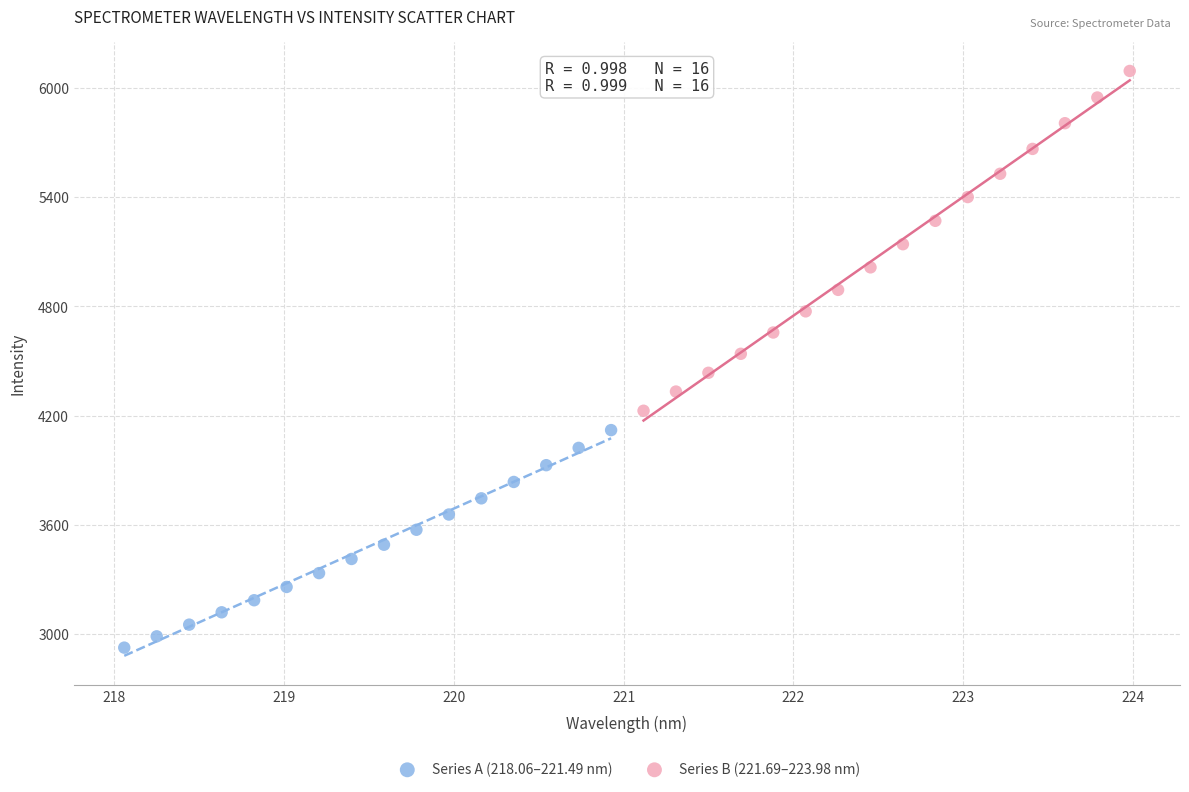

Which series contains the lowest Y value?

Series A (218.06–221.49 nm)